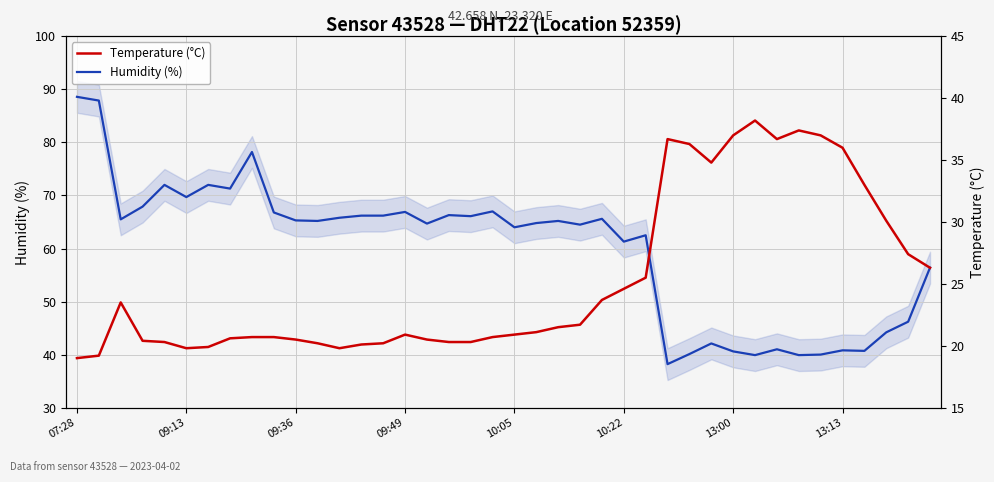

How many lines are shown in the chart?

2